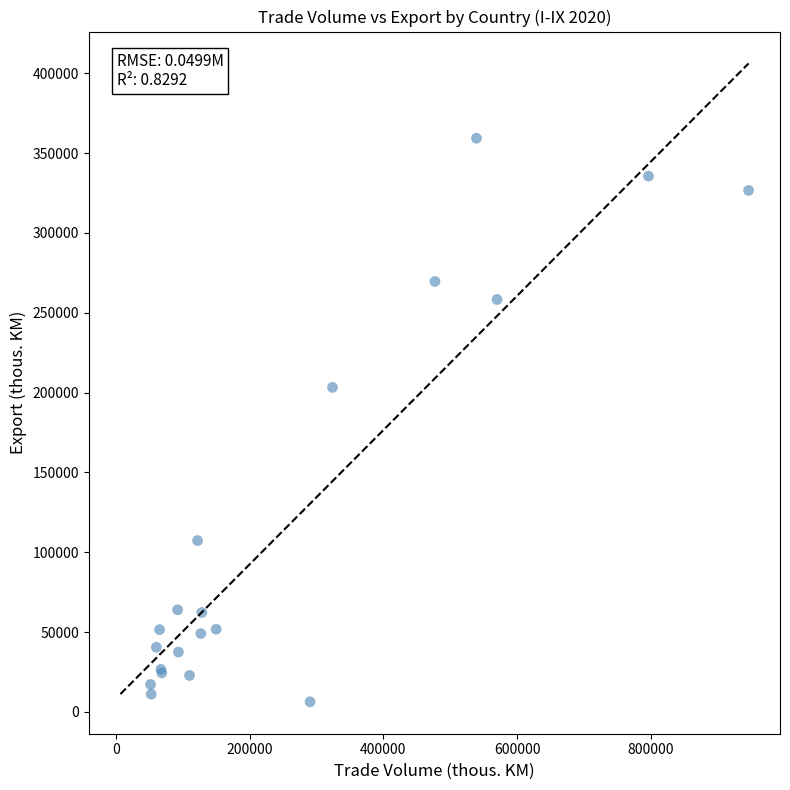

What Y value in the scatter plot is closest to 182824?

203280.7